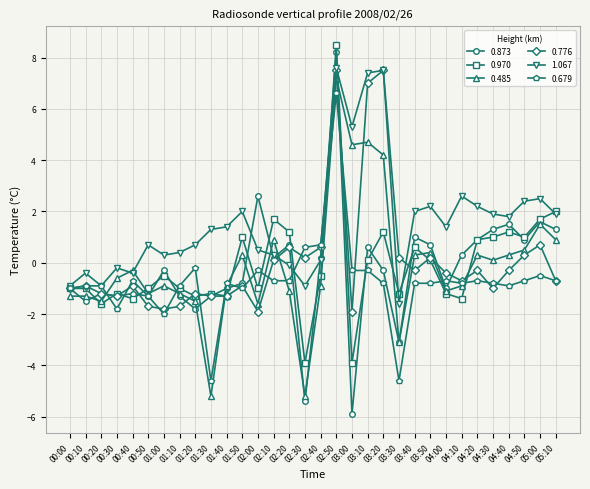

Count the number of data series in this chart.

6